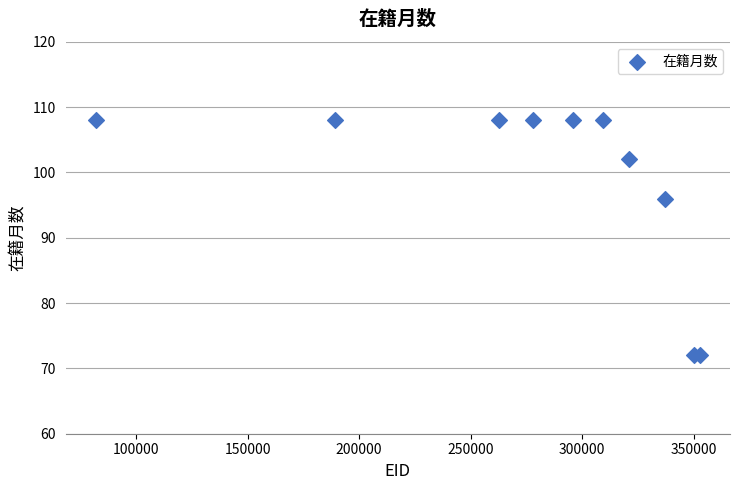

What Y value in the scatter plot is closest to 90?

96